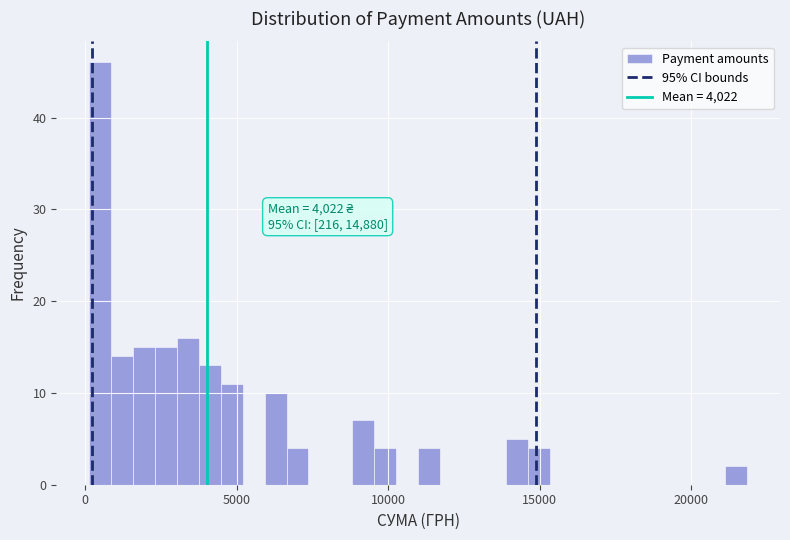

Around what value on the x-axis is the tallest bar? Give the approximate position of its centre, as read against the axis.

500